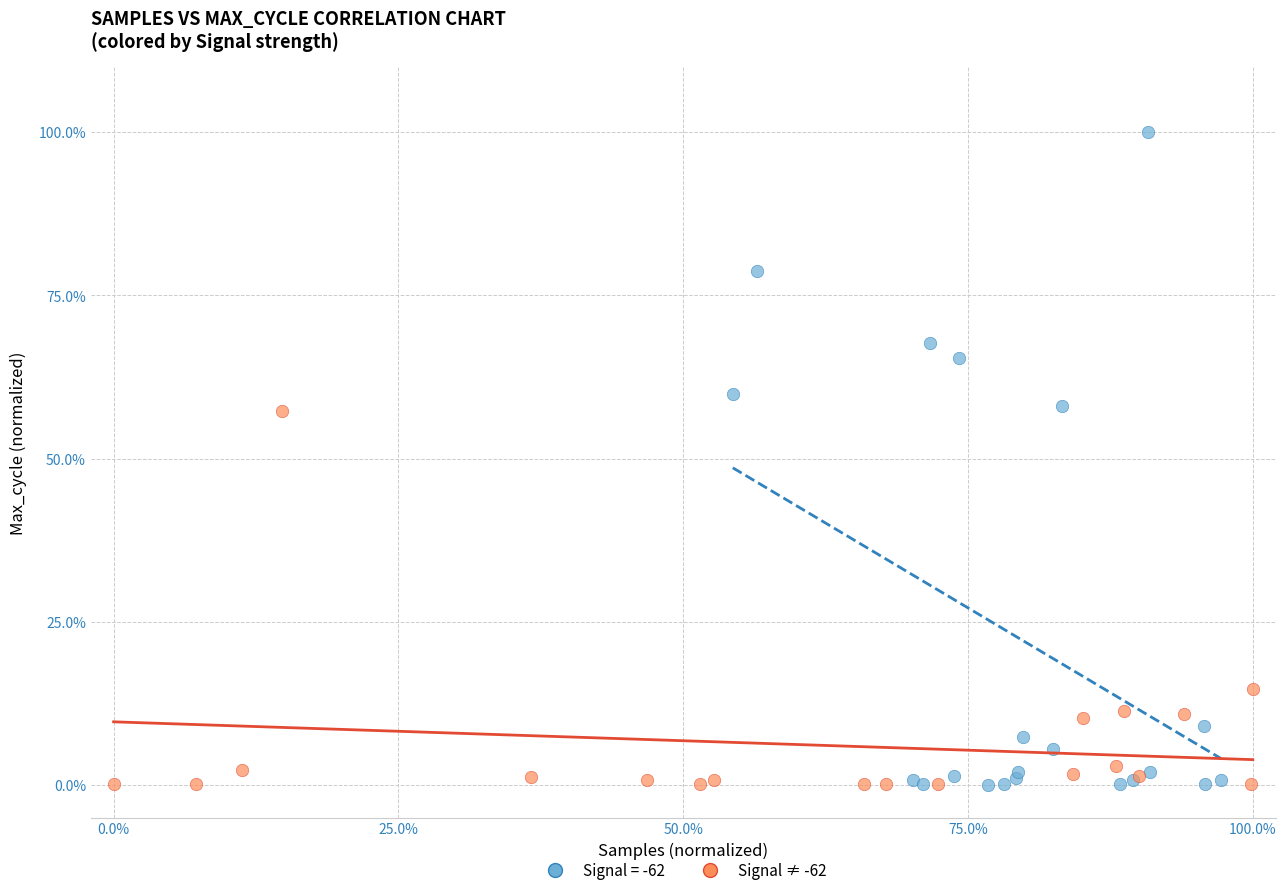

Which series has the widest spread of Y values?

Signal = -62